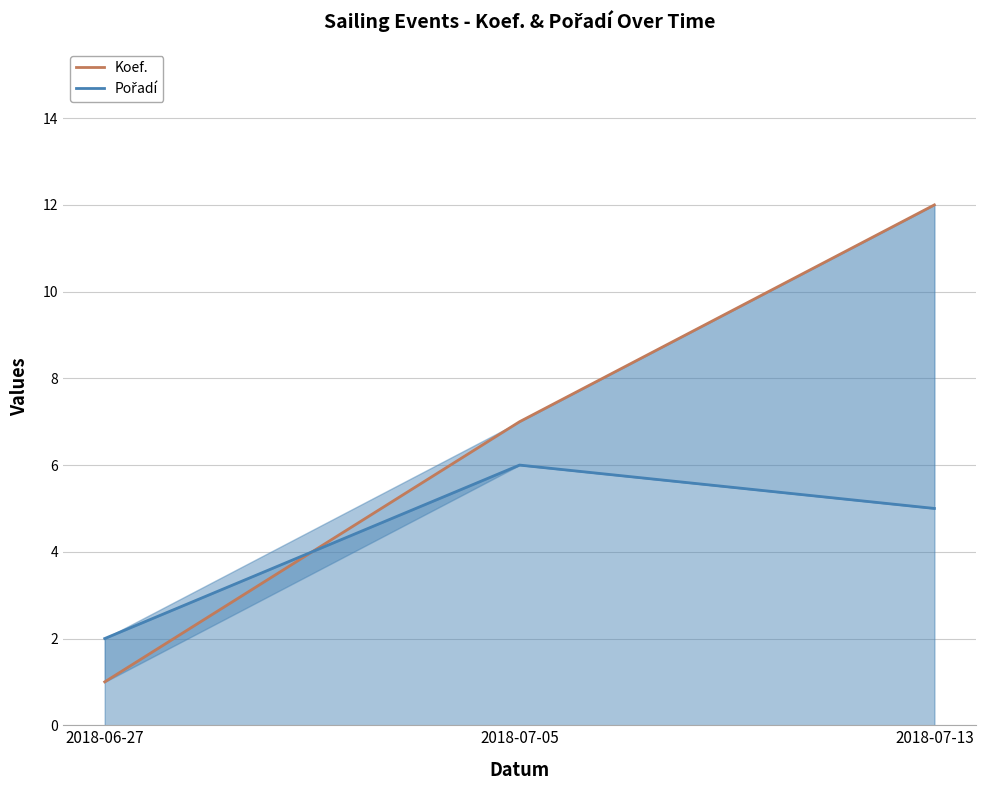

Reading left to right, list all the values displayed in this chart.

Koef.: 1	7	12
Pořadí: 2	6	5